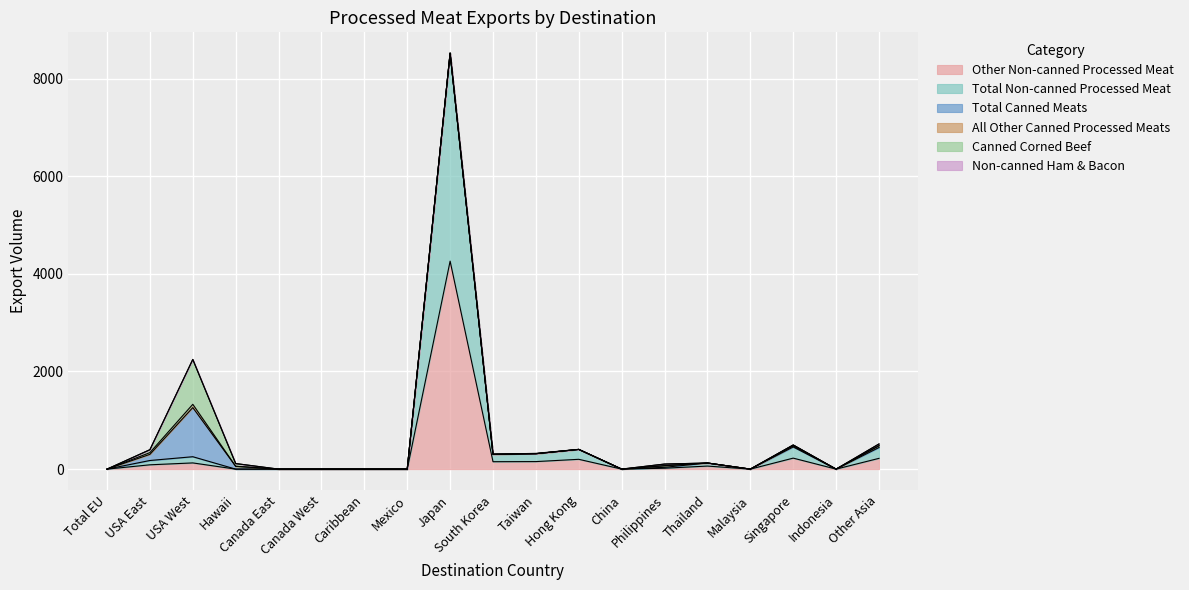

Which series has the widest spread of values?

Total Non-canned Processed Meat